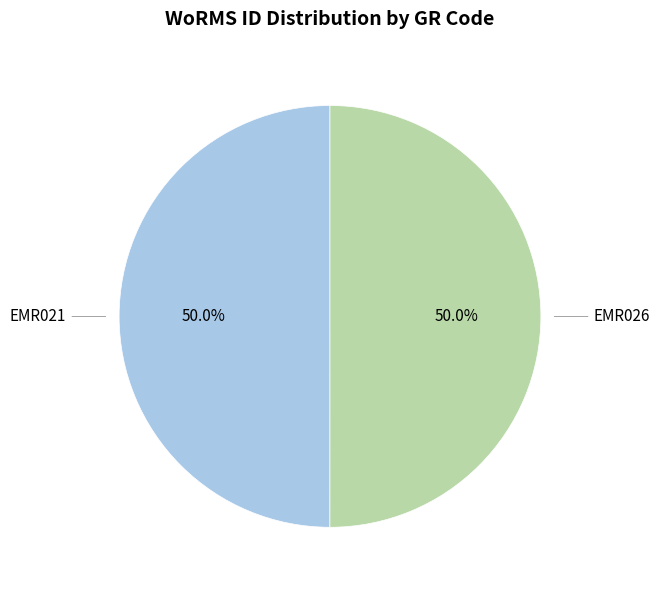

Which slice is the largest?

EMR026